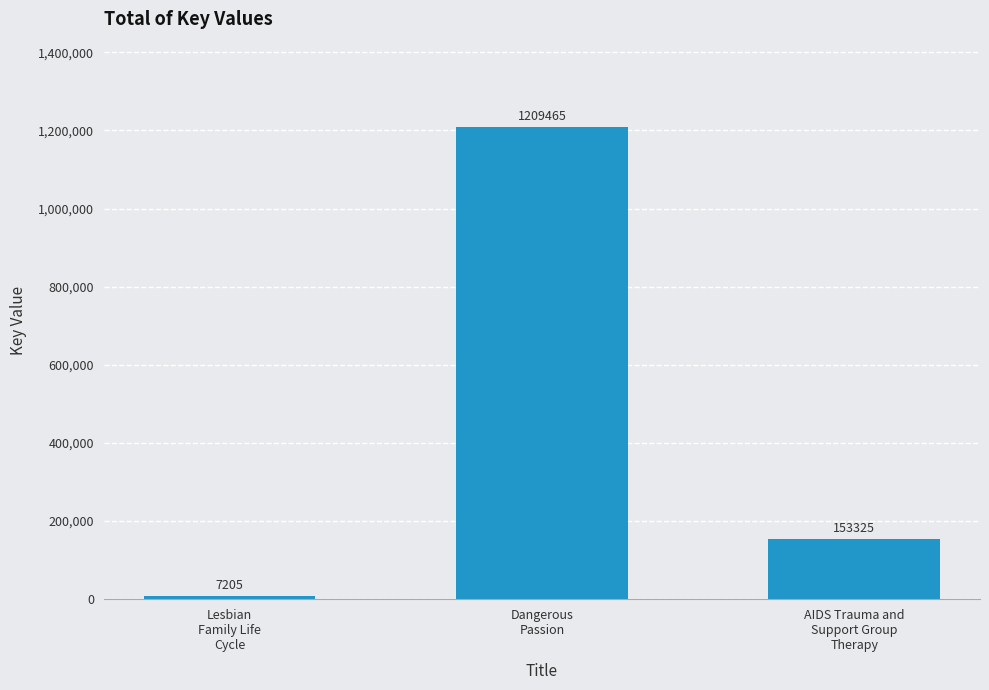

Reading left to right, list all the values displayed in this chart.

Lesbian
Family Life
Cycle=7205	Dangerous
Passion=1209465	AIDS Trauma and
Support Group
Therapy=153325